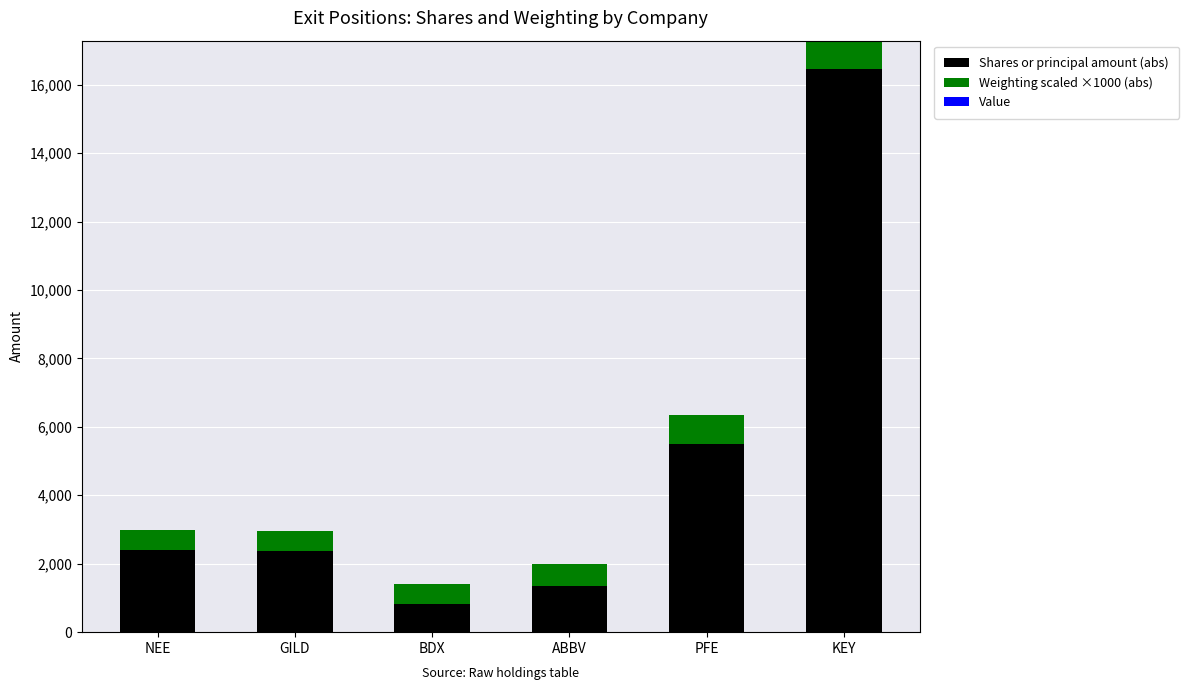

What value does the Shares or principal amount (abs) series have at GILD?

2368